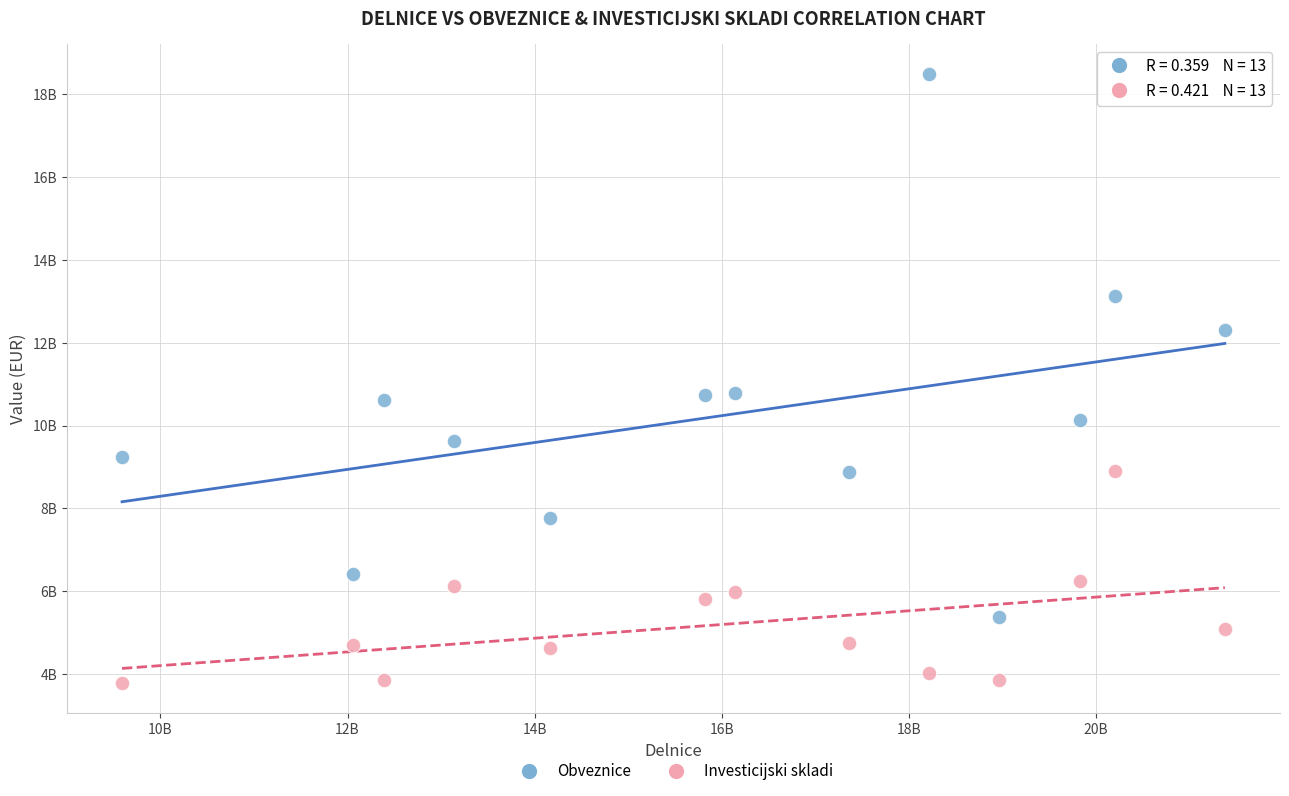

Which series contains the lowest Y value?

Investicijski skladi